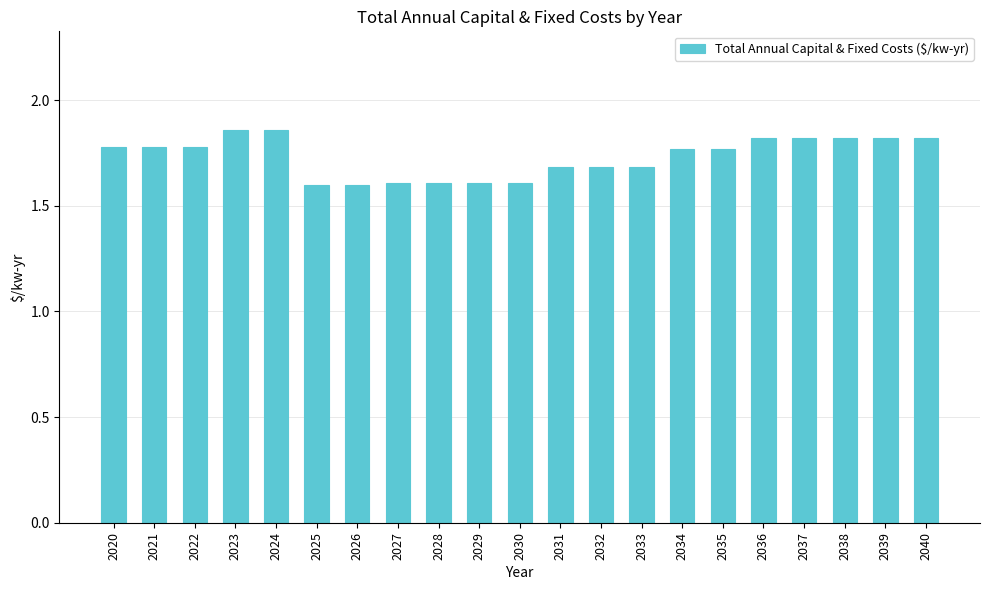

True or false: the data shows 1.6 at 2029.

True